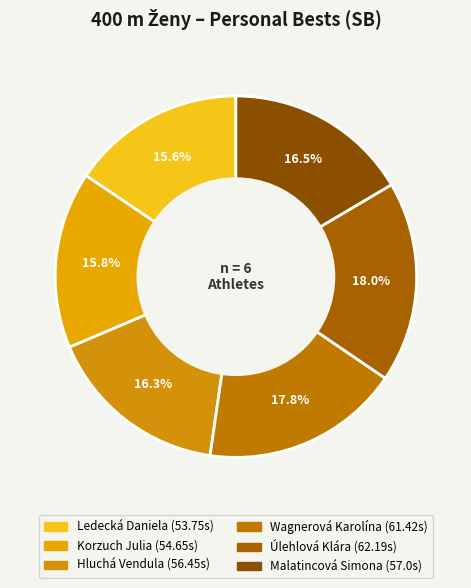

Does Ledecká Daniela account for over 50% of the chart?

No